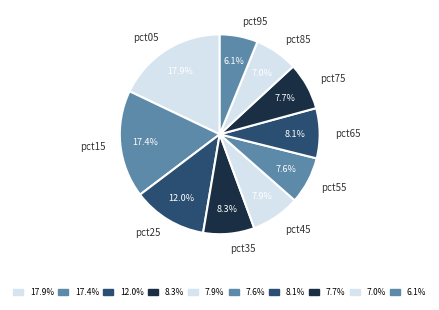

How many slices are in this pie chart?

10